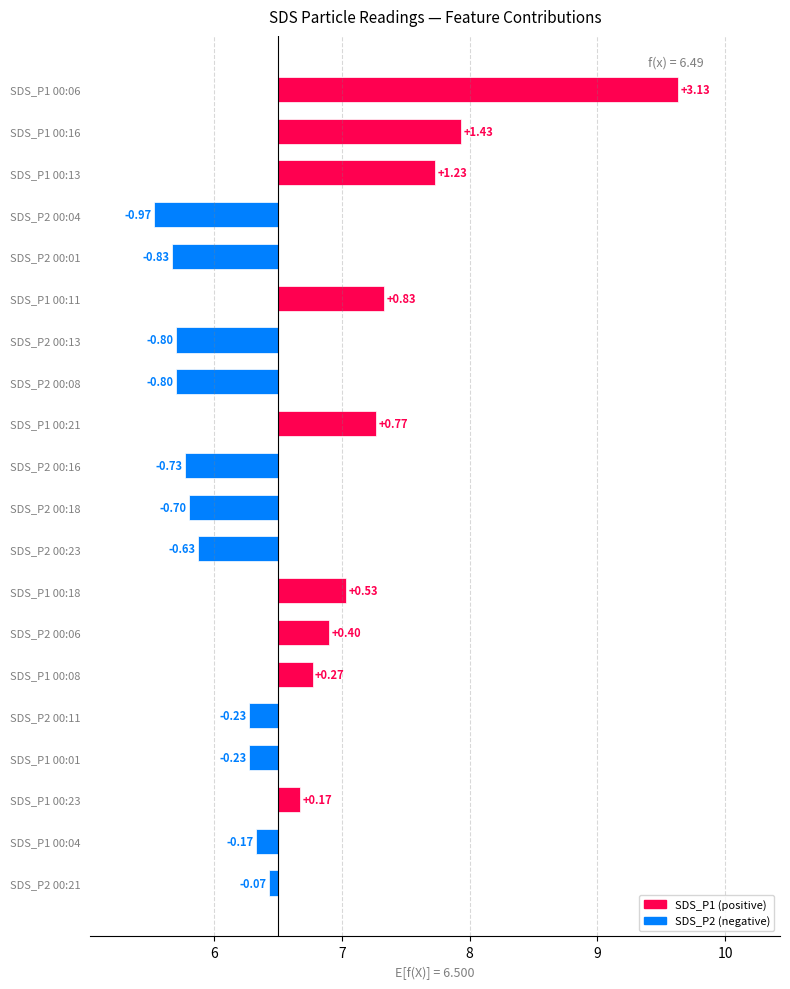

How many distinct data groups are displayed?

2